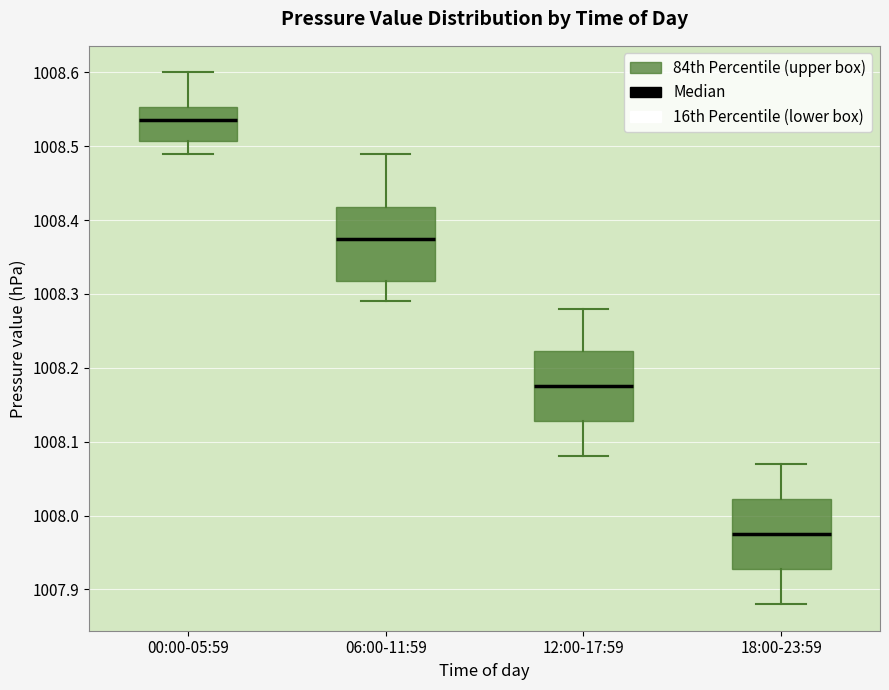

Which box's median line is the lowest?

18:00-23:59